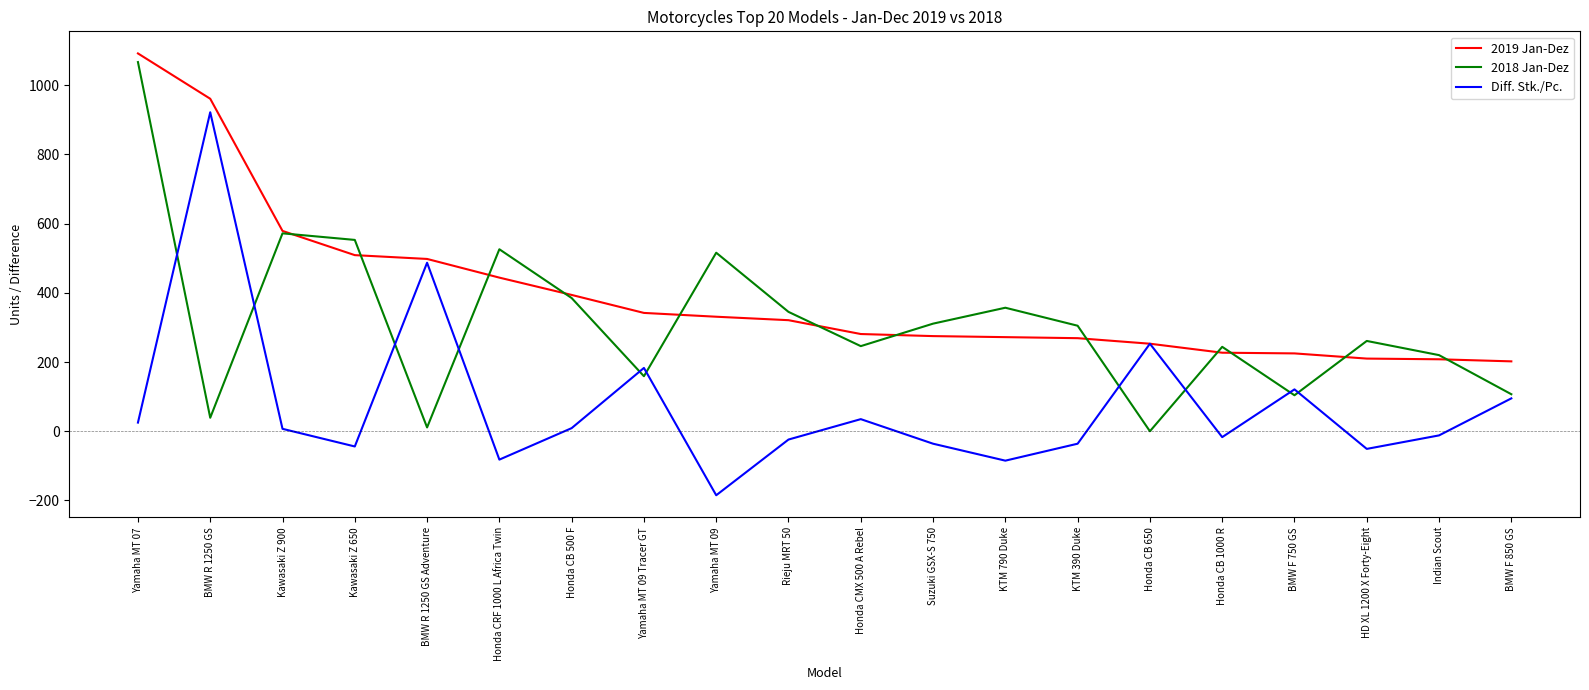

How many lines are shown in the chart?

3